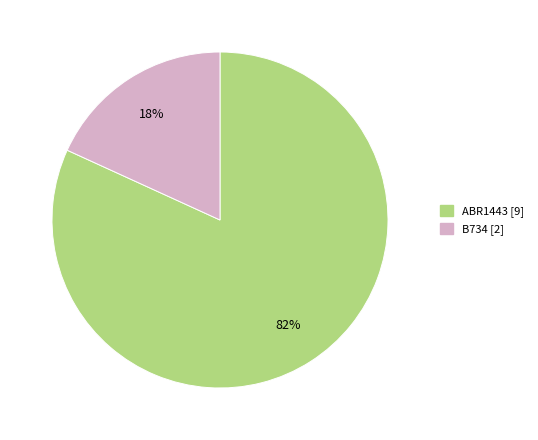

To the nearest percent, what percentage of the pie is B734?

18%